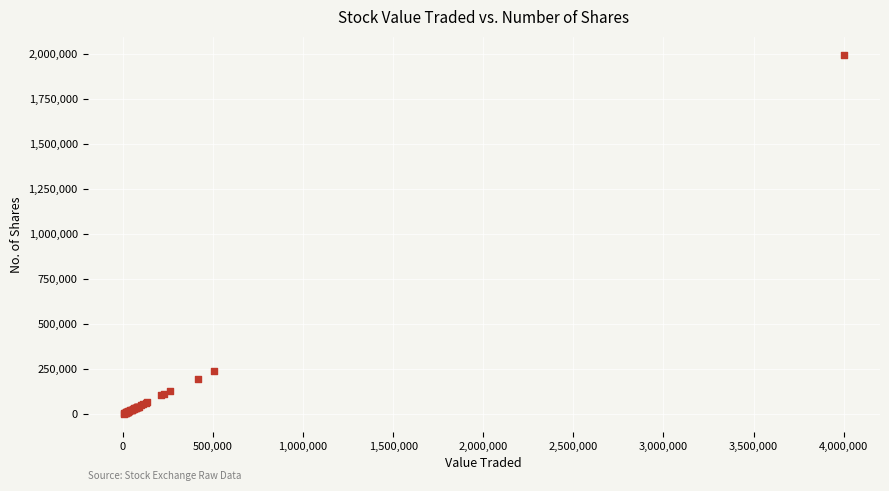

What Y value in the scatter plot is closest to 998201?

238424